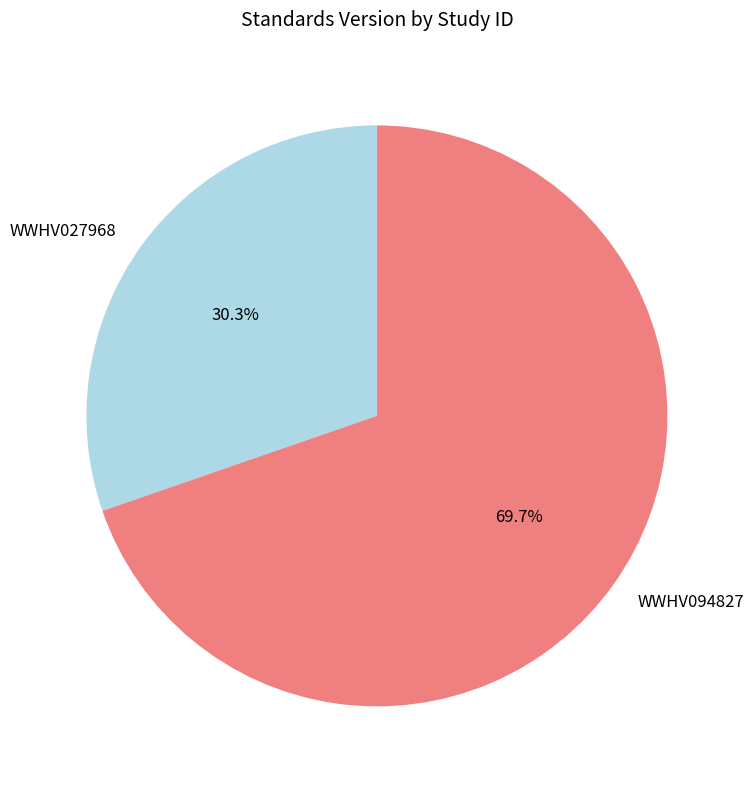

To the nearest percent, what portion does WWHV027968 represent?

30%